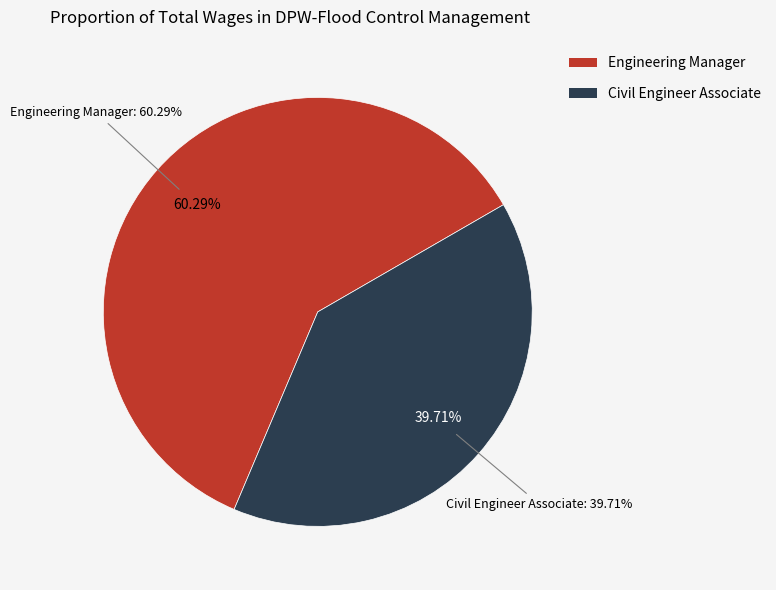

What percentage is NOT represented by Engineering Manager?

39.7%